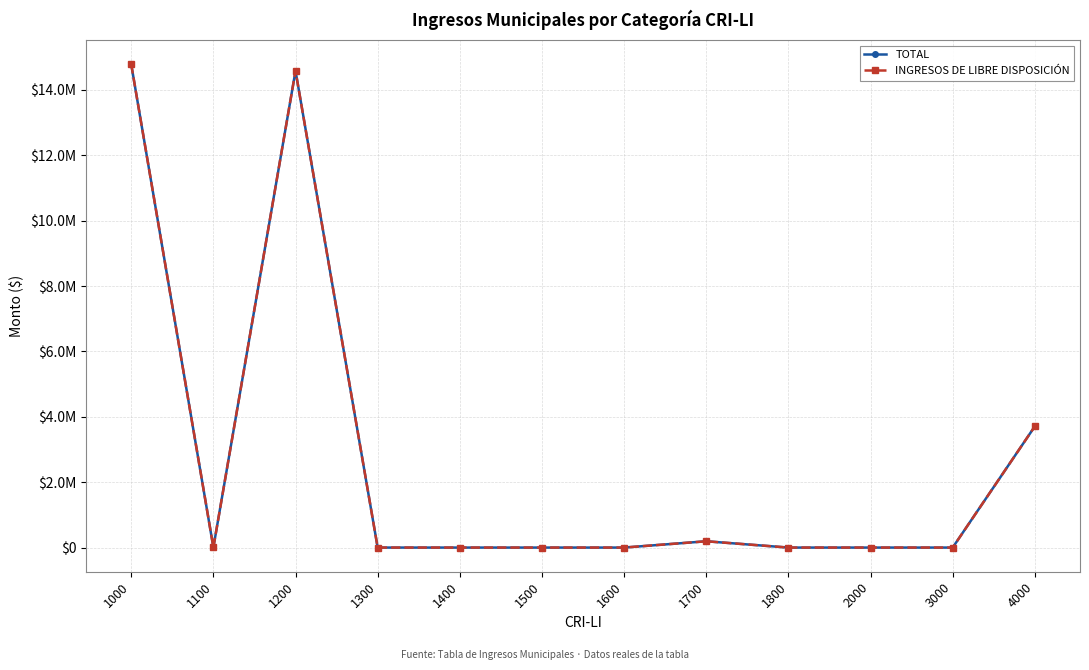

Reading left to right, transcribe all the data shown in this chart.

TOTAL: 1000=14781102	1100=5000	1200=14583460	1300=0	1400=0	1500=0	1600=0	1700=192642	1800=0	2000=0	3000=0	4000=3707290
INGRESOS DE LIBRE DISPOSICIÓN: 1000=14781102	1100=5000	1200=14583460	1300=0	1400=0	1500=0	1600=0	1700=192642	1800=0	2000=0	3000=0	4000=3707290